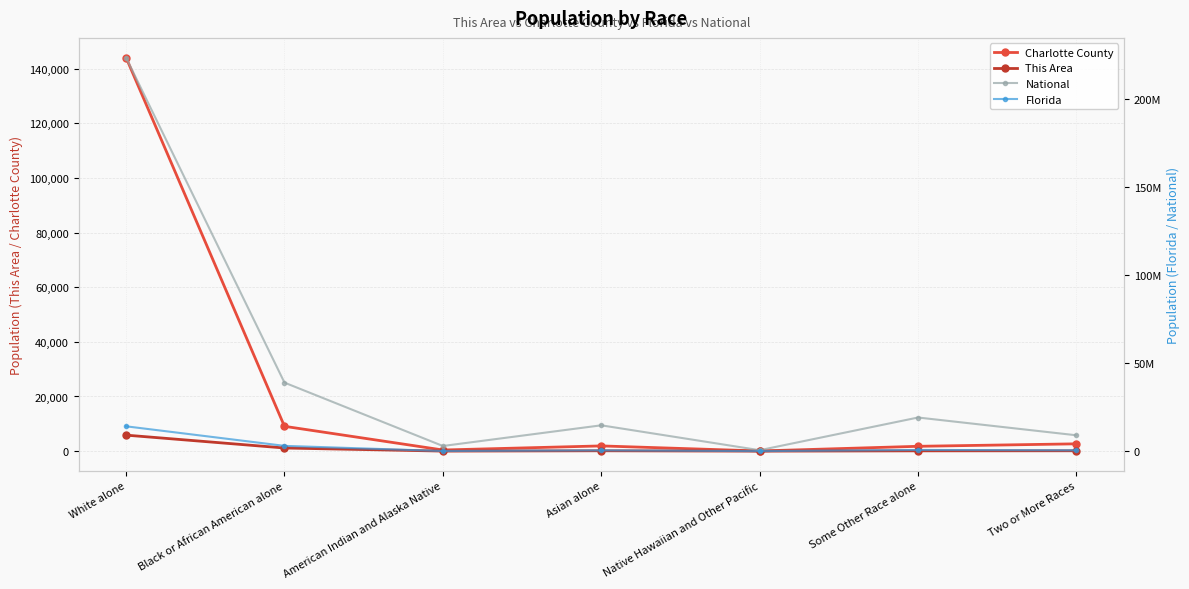

Where is the first local maximum for Charlotte County?

Asian alone